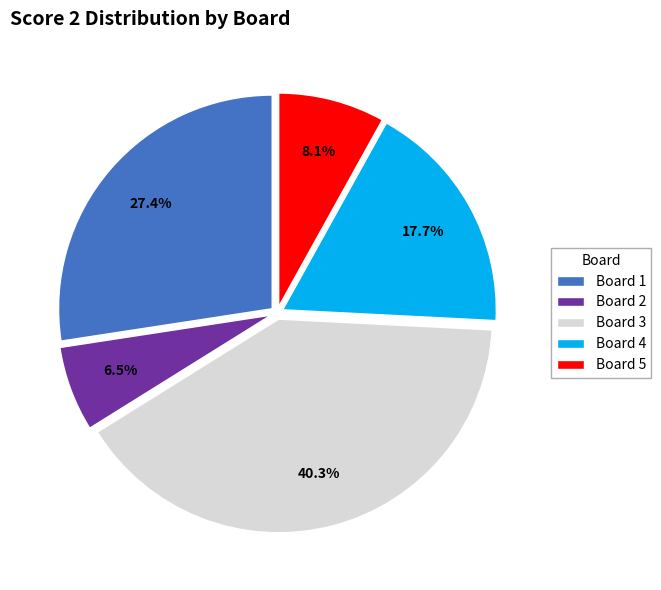

Count the number of slices in the pie.

5